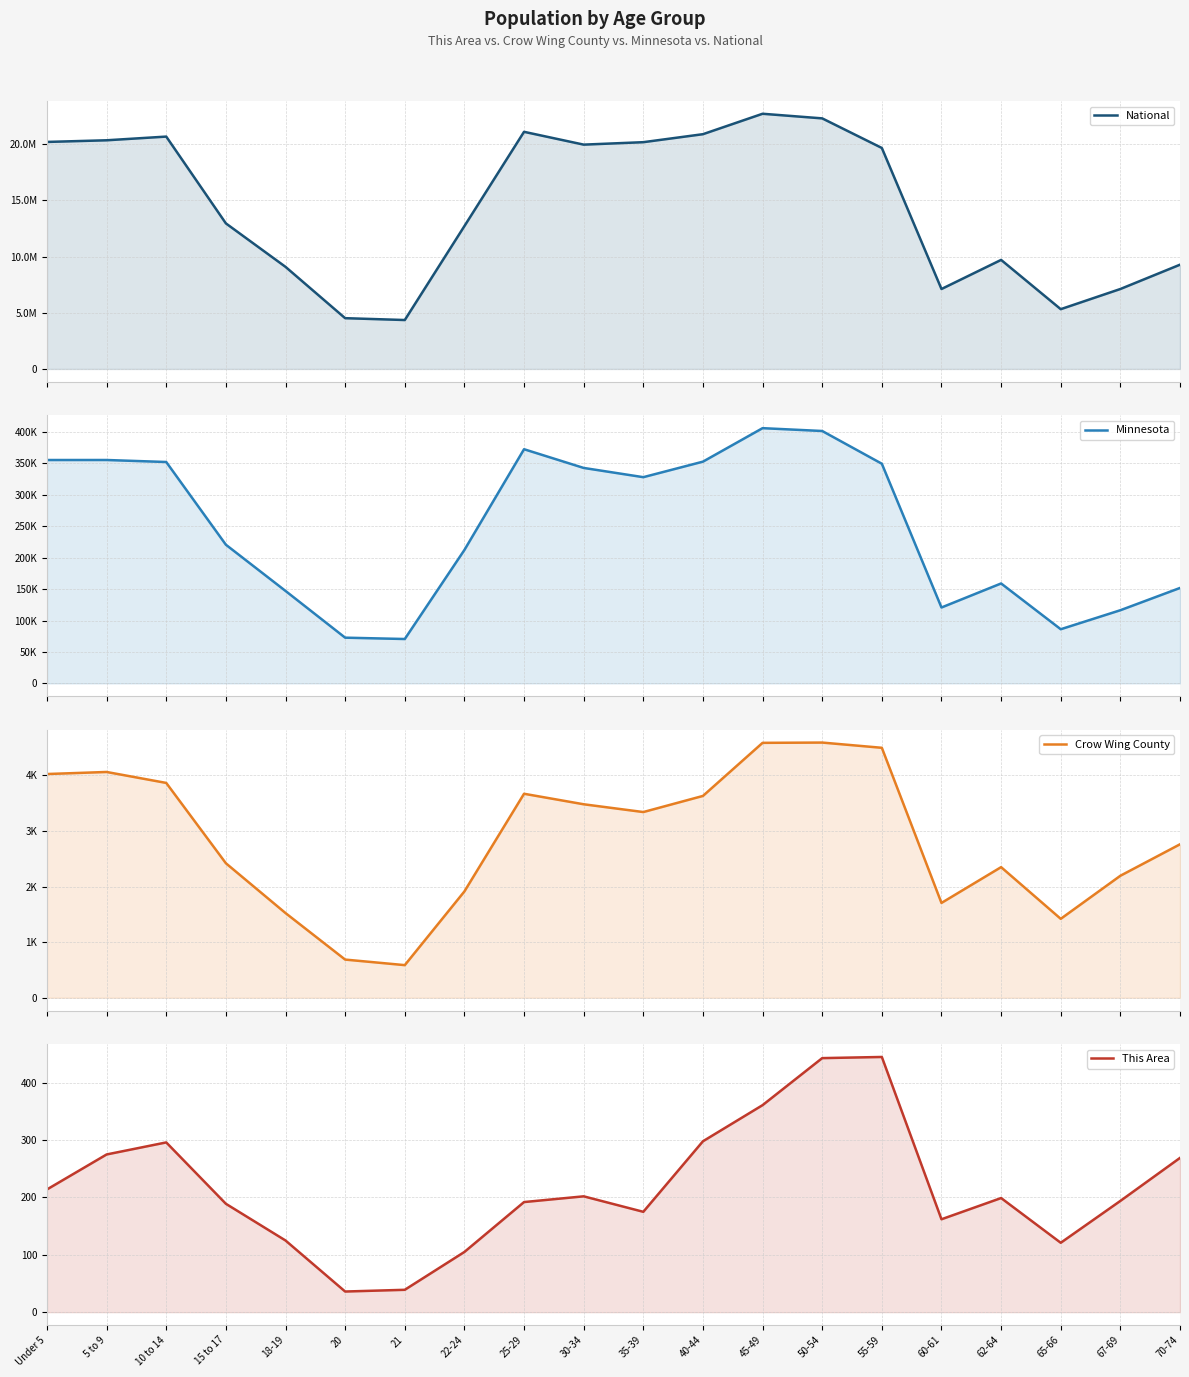

Is the value of This Area at 21 greater than the value of National at 18-19?

No